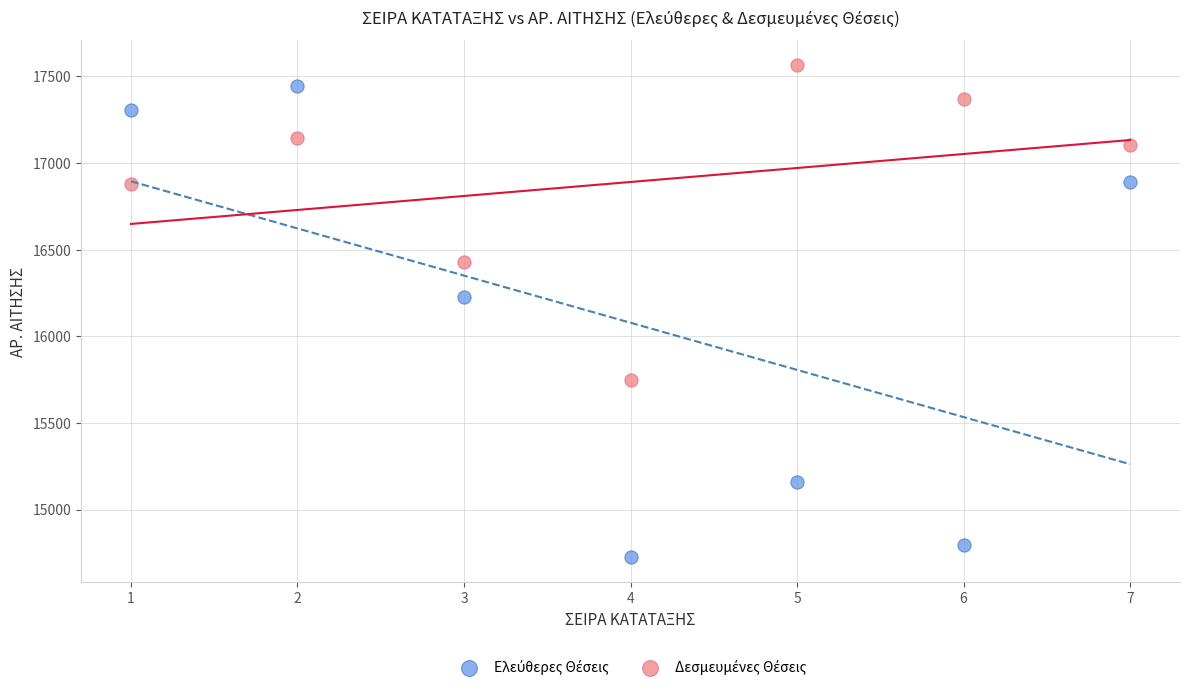

Across all data points, what is the range of X values (max minus min)?

6